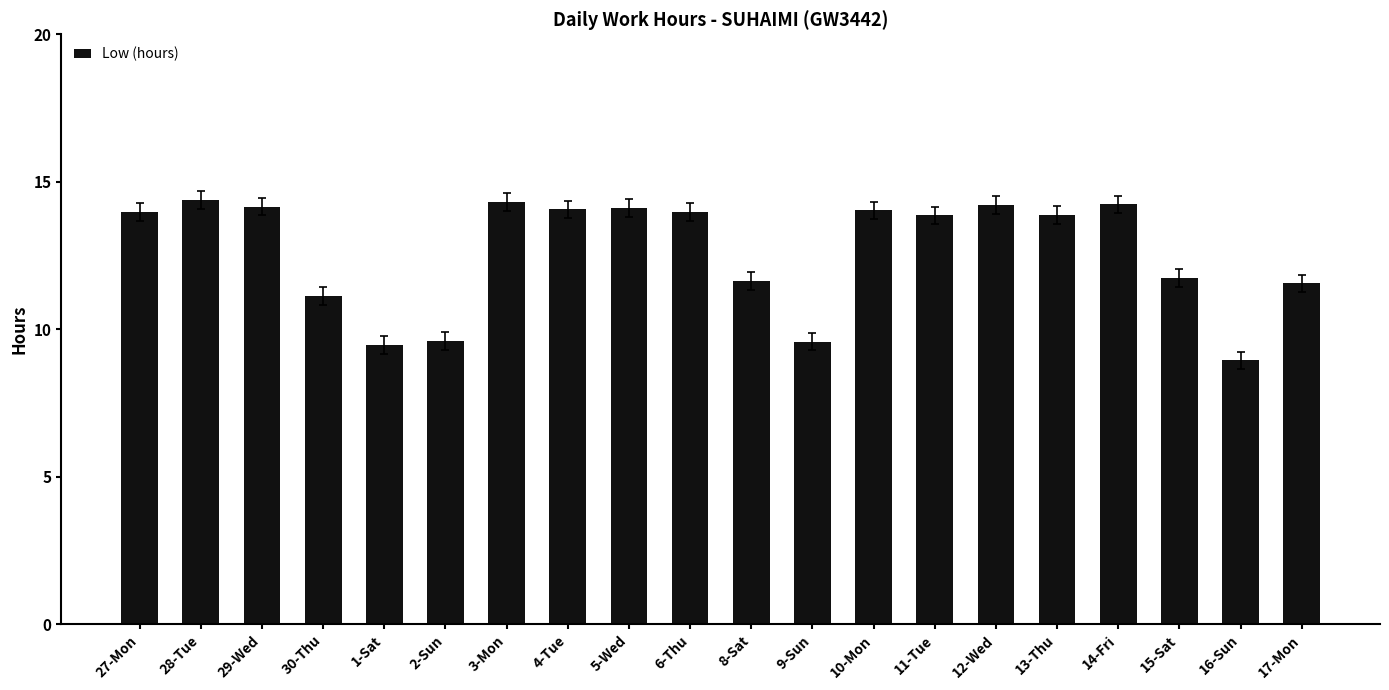

How many categories are shown in the chart?

20